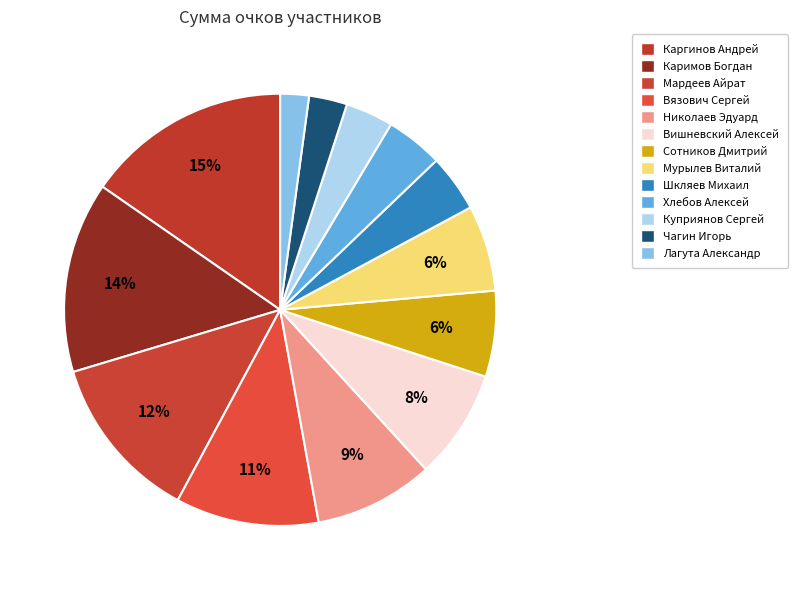

To the nearest percent, what is the average slice percentage?

8%